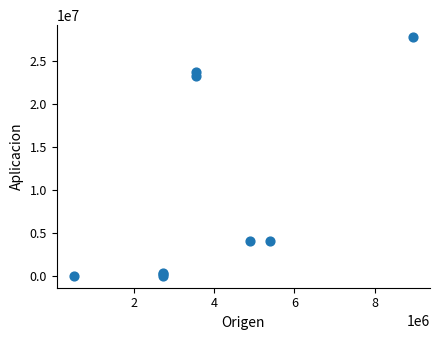

What Y value in the scatter plot is closest to 13892154?

23245292.5